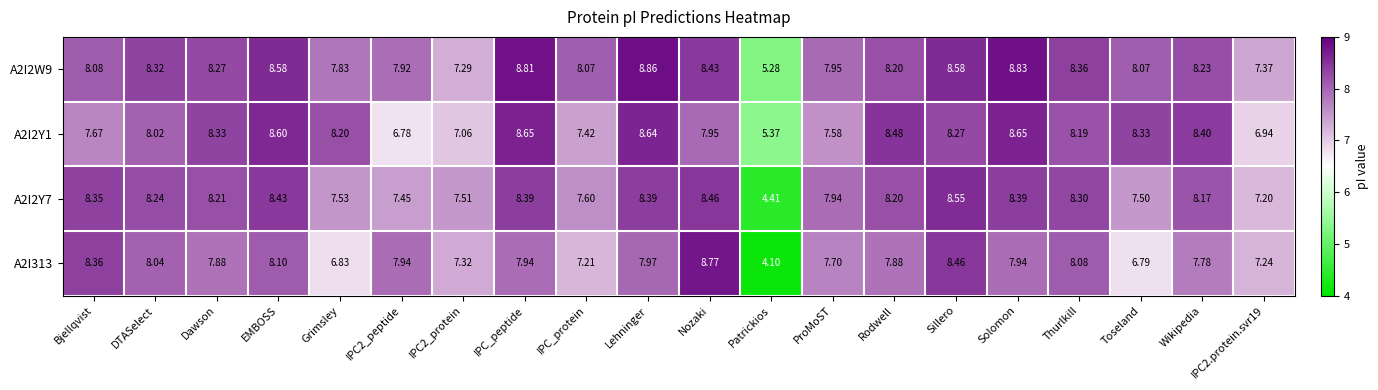

Which label corresponds to the largest value in the chart?

Lehninger